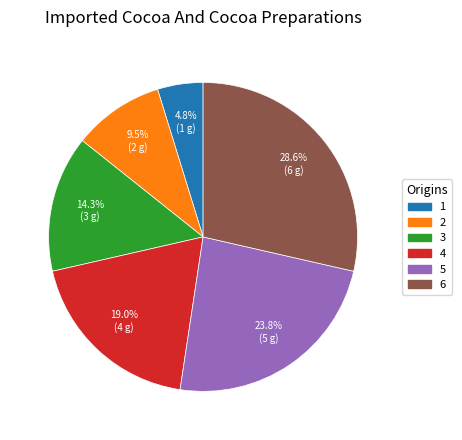

Combined, do 1 and 4 account for over 50%?

No